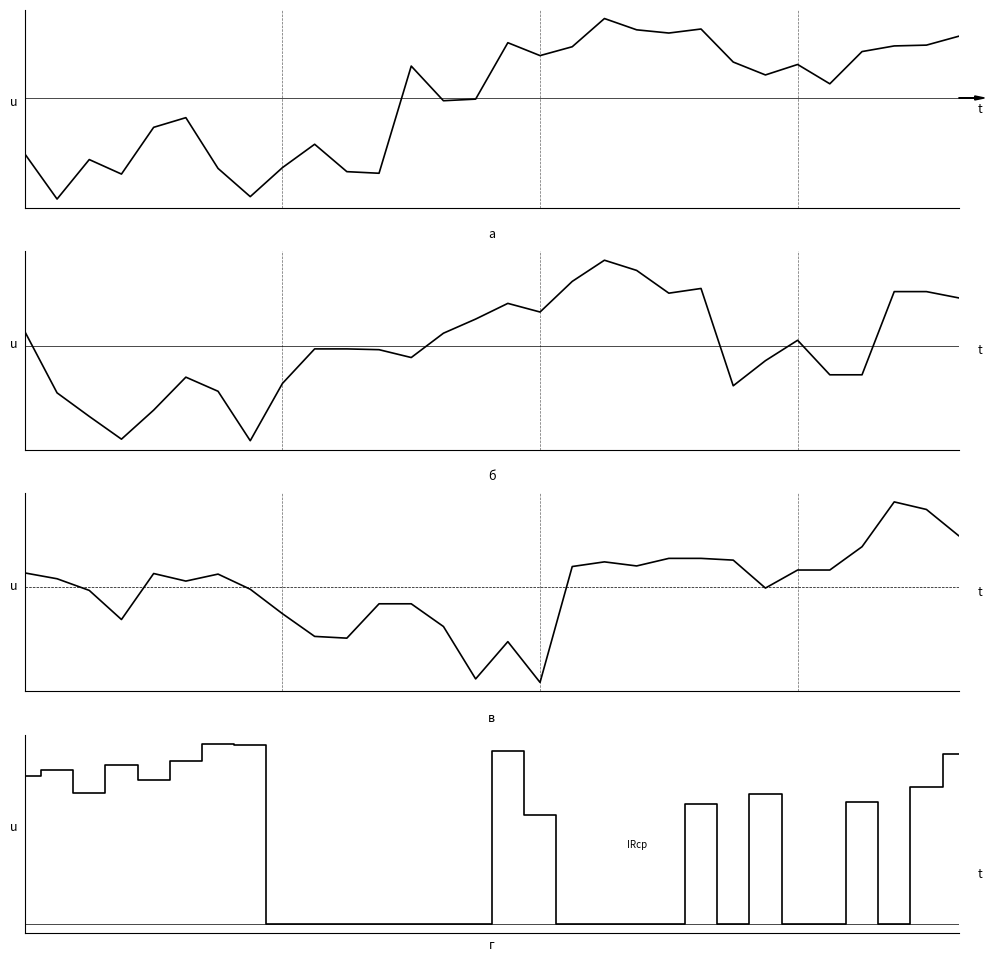

Reading left to right, what are all the values shown in this chart?

2.591: 42.6	37.0	41.9	40.1	45.9	47.1	40.8	37.3	40.9	43.8	40.4	40.2	53.5	49.2	49.4	56.4	54.8	55.9	59.4	58.0	57.6	58.1	54.0	52.4	53.7	51.3	55.3	56.0	56.1	57.2
2.443: 50.1	42.3	39.3	36.4	40.1	44.3	42.5	36.2	43.5	47.9	47.9	47.8	46.8	49.9	51.7	53.7	52.6	56.5	59.2	57.9	55.0	55.6	43.2	46.4	49.0	44.6	44.6	55.2	55.2	54.4
2.739: 50.8	49.8	47.8	42.8	50.7	49.4	50.6	48.0	43.8	39.9	39.6	45.5	45.5	41.6	32.6	39.0	32.0	51.9	52.7	52.0	53.3	53.3	53.0	48.2	51.3	51.3	55.3	63.0	61.7	57.2